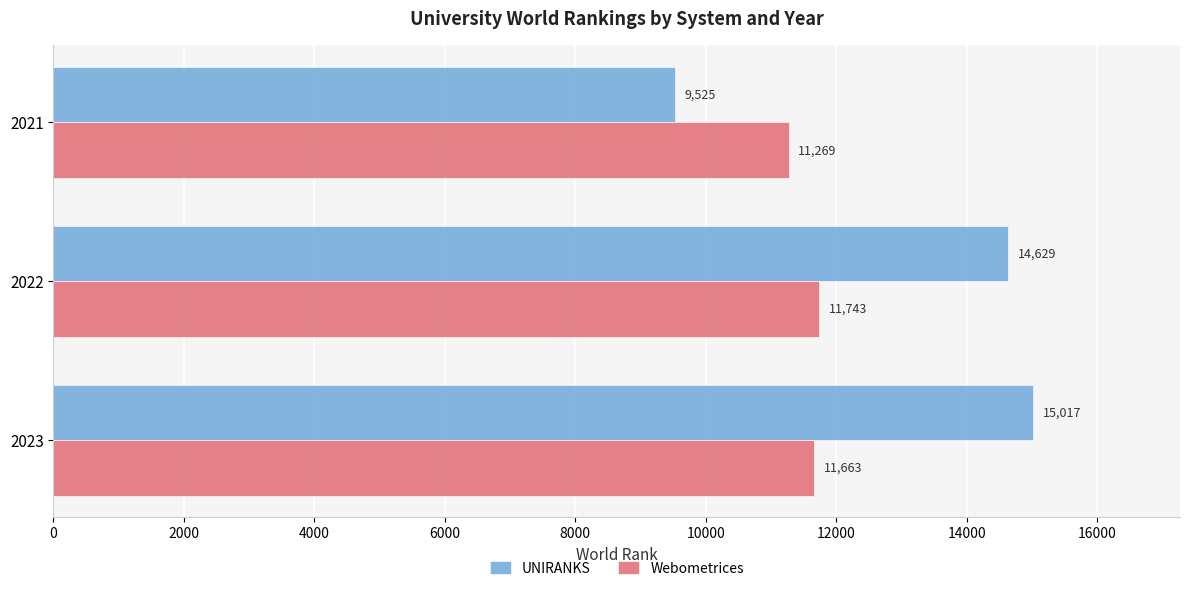

How many values in the Webometrices series are below 11663?

1